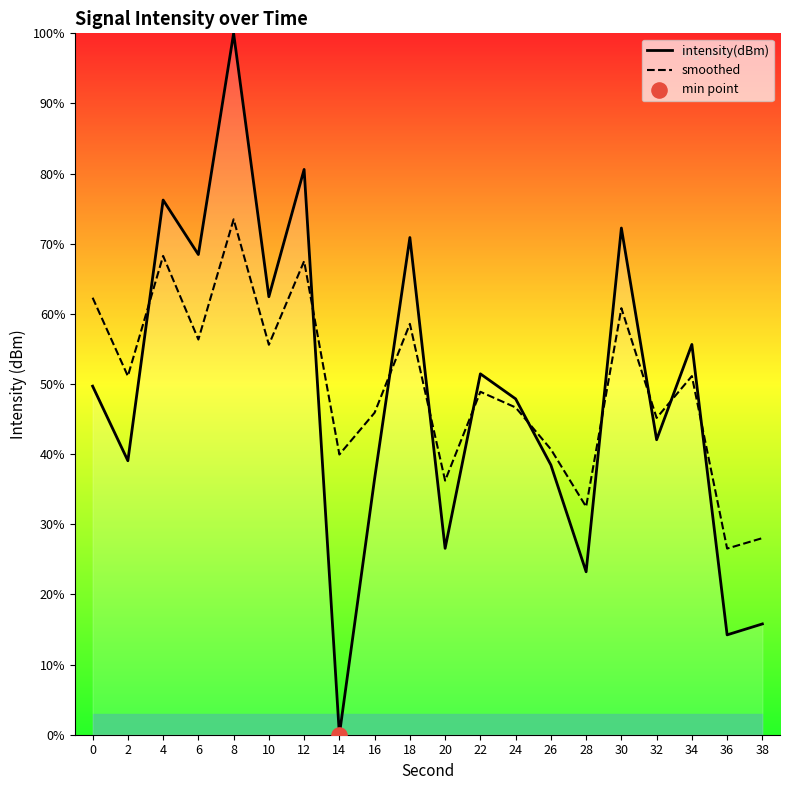

Which series has the widest spread of Y values?

intensity(dBm)